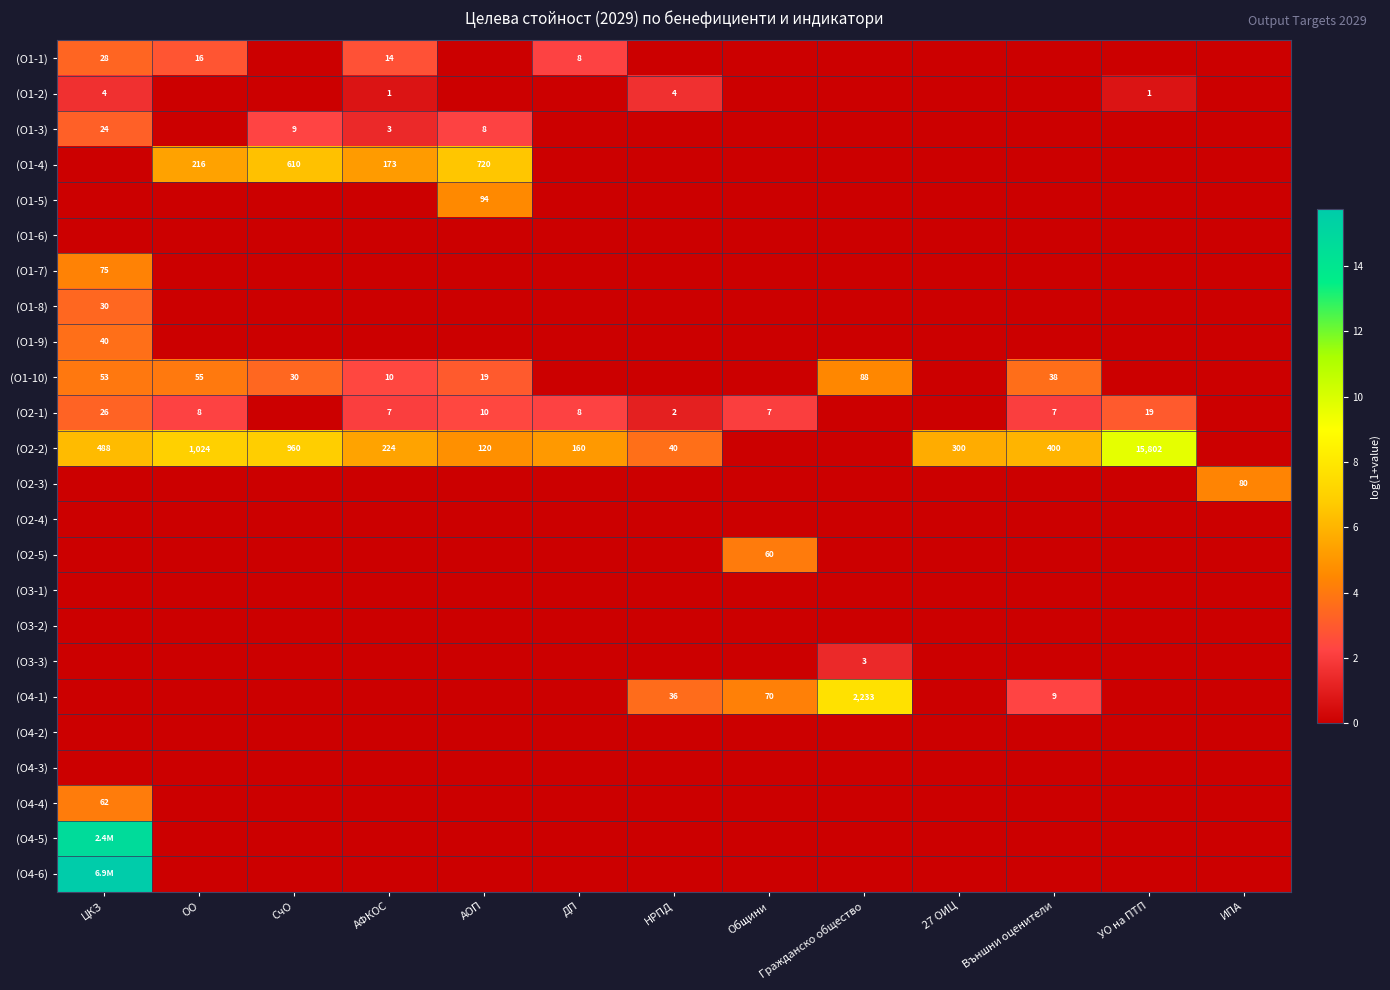

Which label corresponds to the largest value in the chart?

ЦКЗ